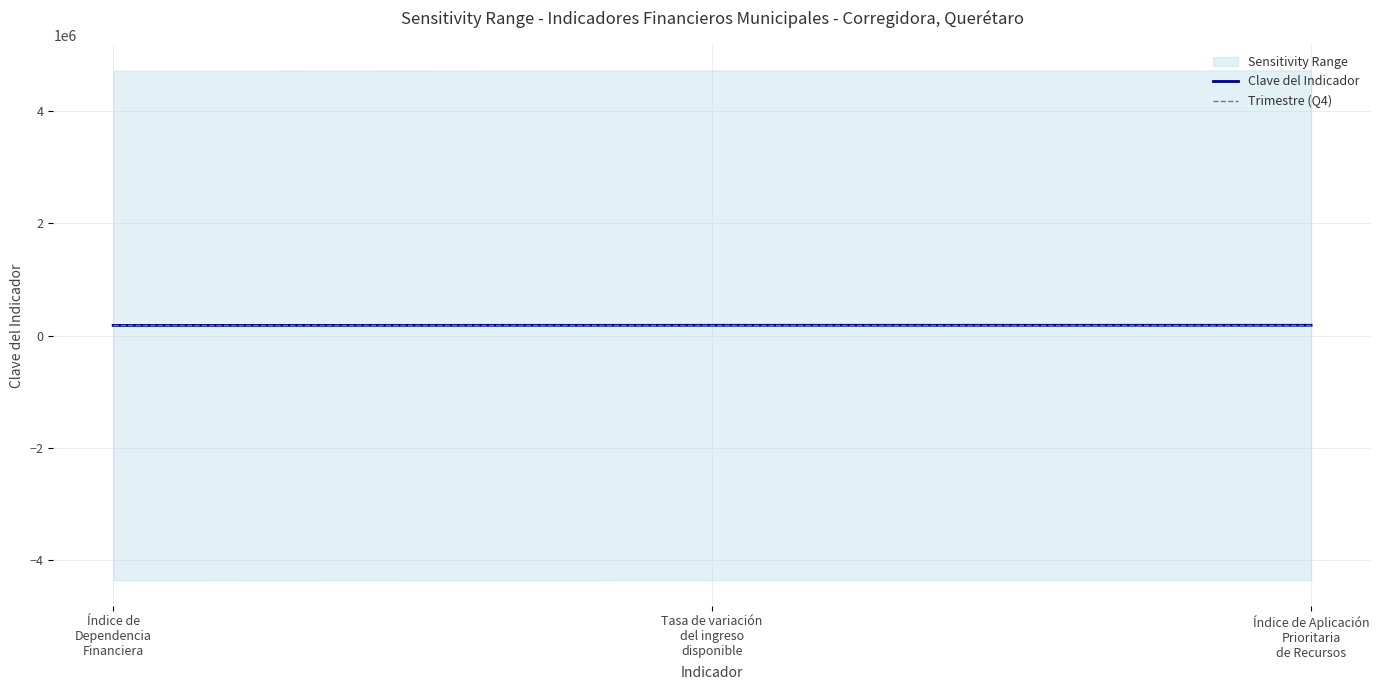

What is the label of the 1st point from the right?

Índice de Aplicación
Prioritaria
de Recursos